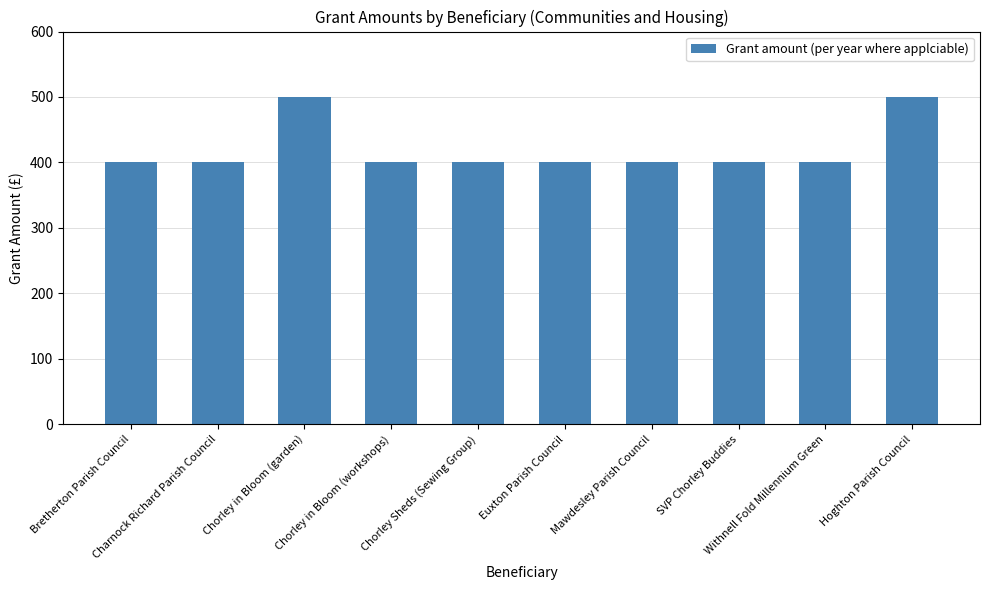

How many values exceed 400?

2